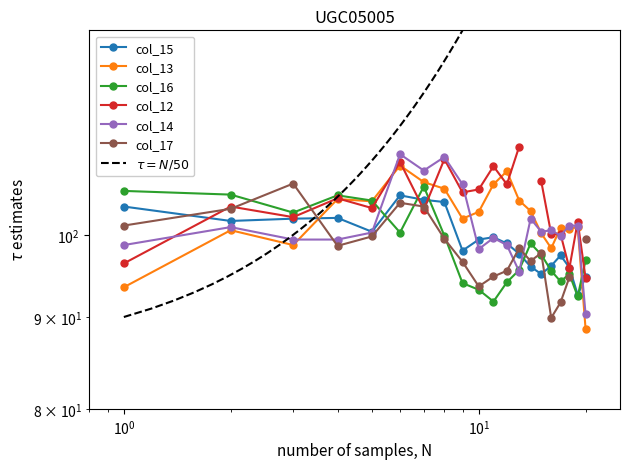

Which series has the largest range (max minus min)?

col_13